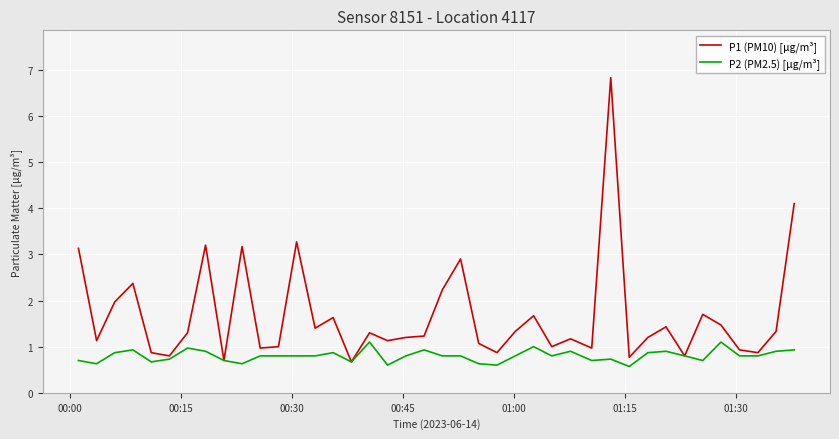

What is the maximum value for P2 (PM2.5) [µg/m³]?

1.1